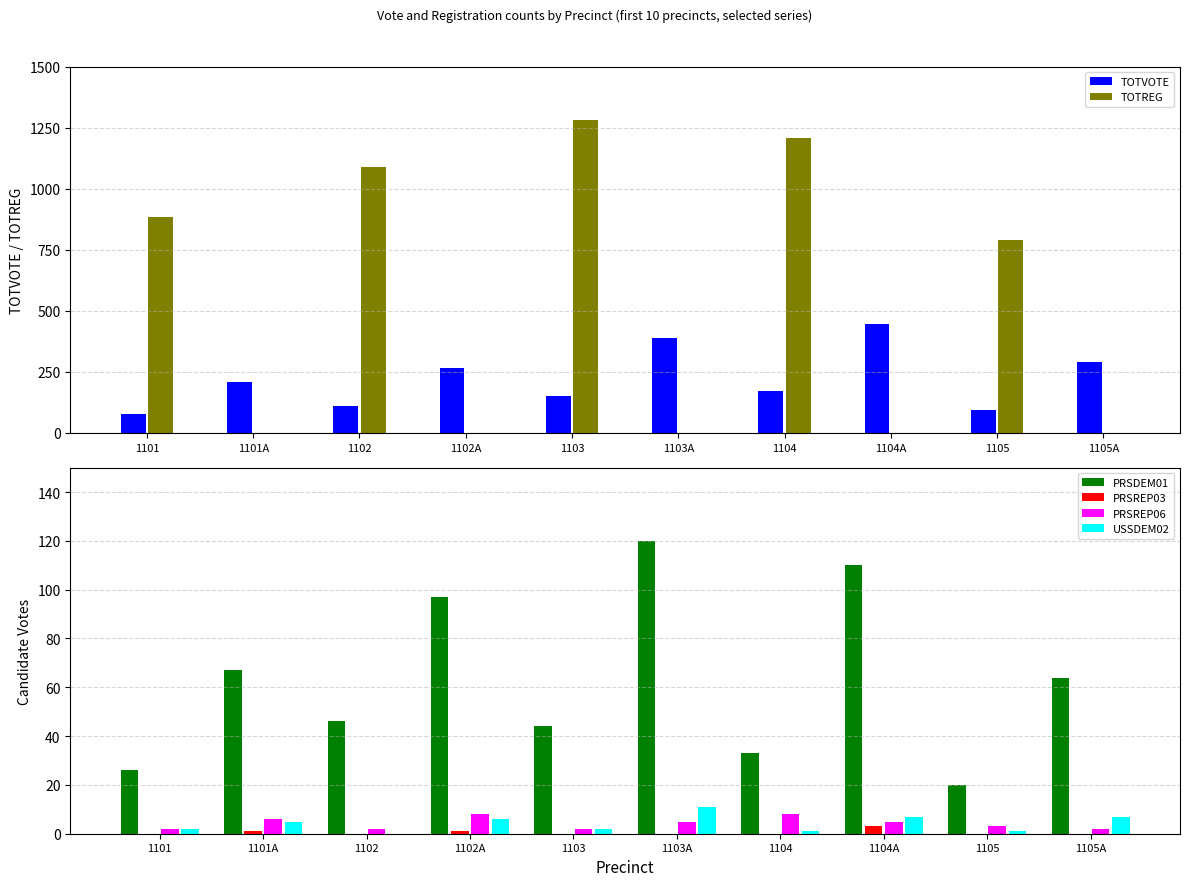

List the series in order of their peak value, lowest first.

PRSREP03, PRSREP06, USSDEM02, PRSDEM01, TOTVOTE, TOTREG